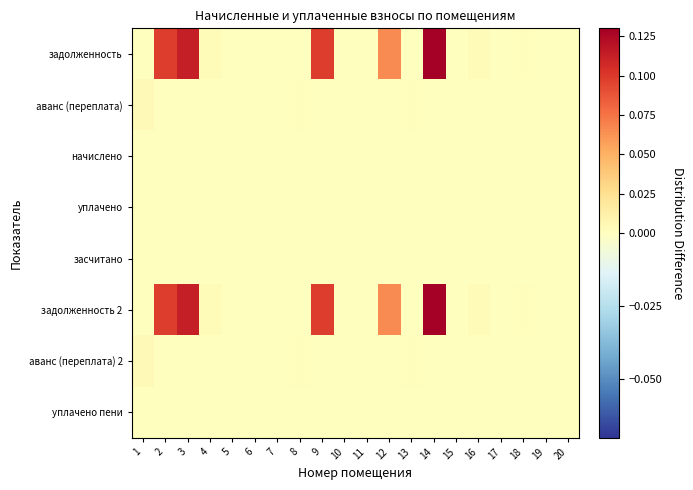

Rank the series at 12 from lowest to highest value.

аванс (переплата), начислено, уплачено, засчитано, аванс (переплата) 2, уплачено пени, задолженность, задолженность 2